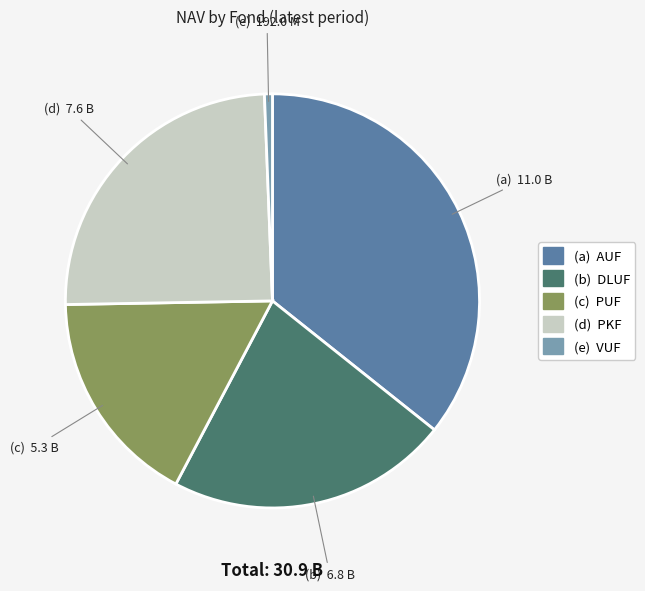

Does any single category account for the majority?

No